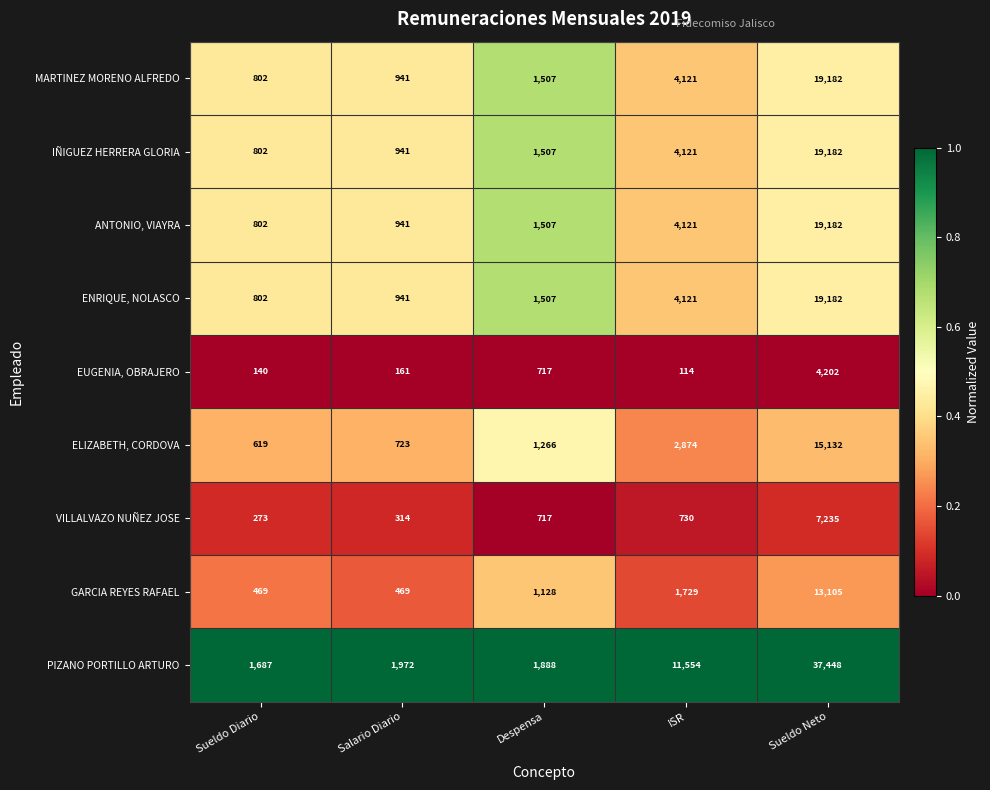

What is the maximum value shown in the chart?

37448